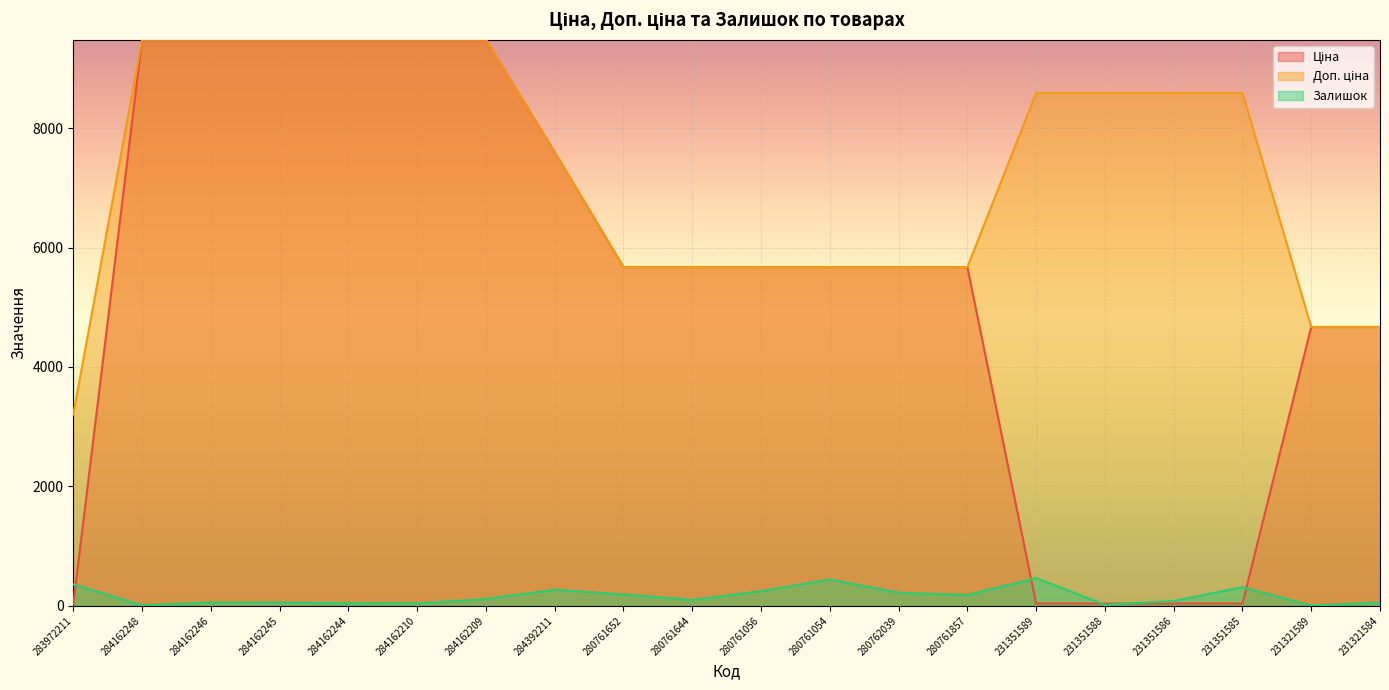

How many lines are shown in the chart?

3